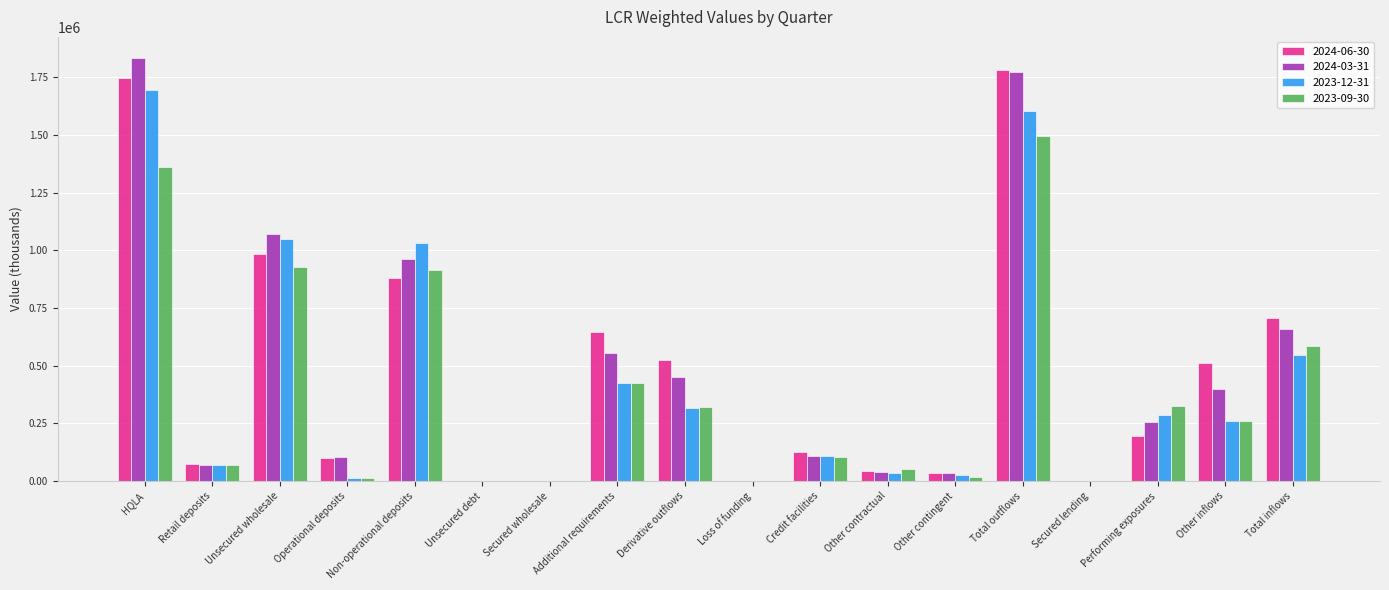

Count the number of data series in this chart.

4